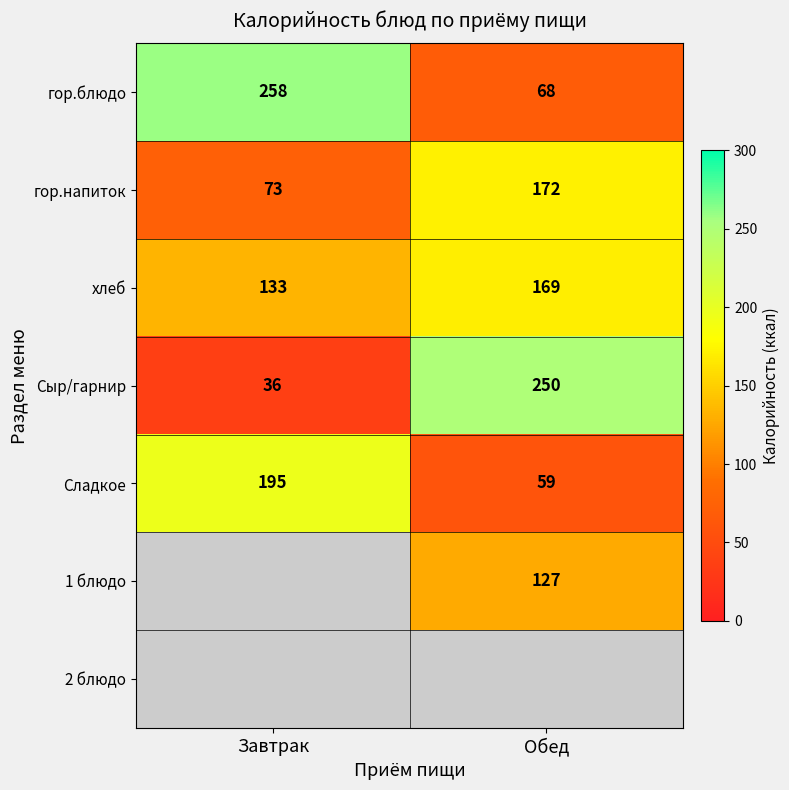

What is the sum of the гор.напиток values at Обед and Завтрак?

245